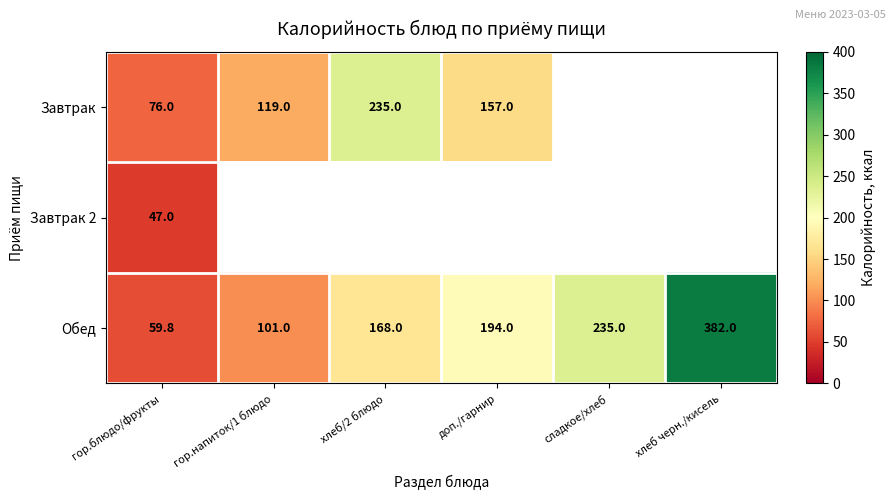

Is the value of Завтрак at гор.напиток/1 блюдо greater than the value of Обед at гор.напиток/1 блюдо?

Yes